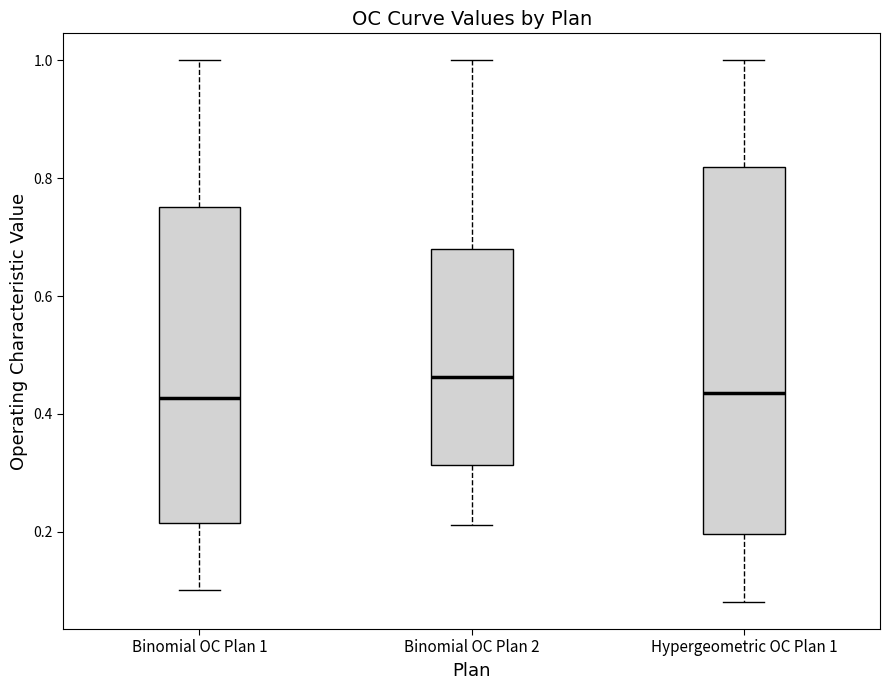

Where is the lower edge of the box for Binomial OC Plan 1 on the y-axis? The values are not printed on the chart, so give them approximately, as read against the axis.

0.22